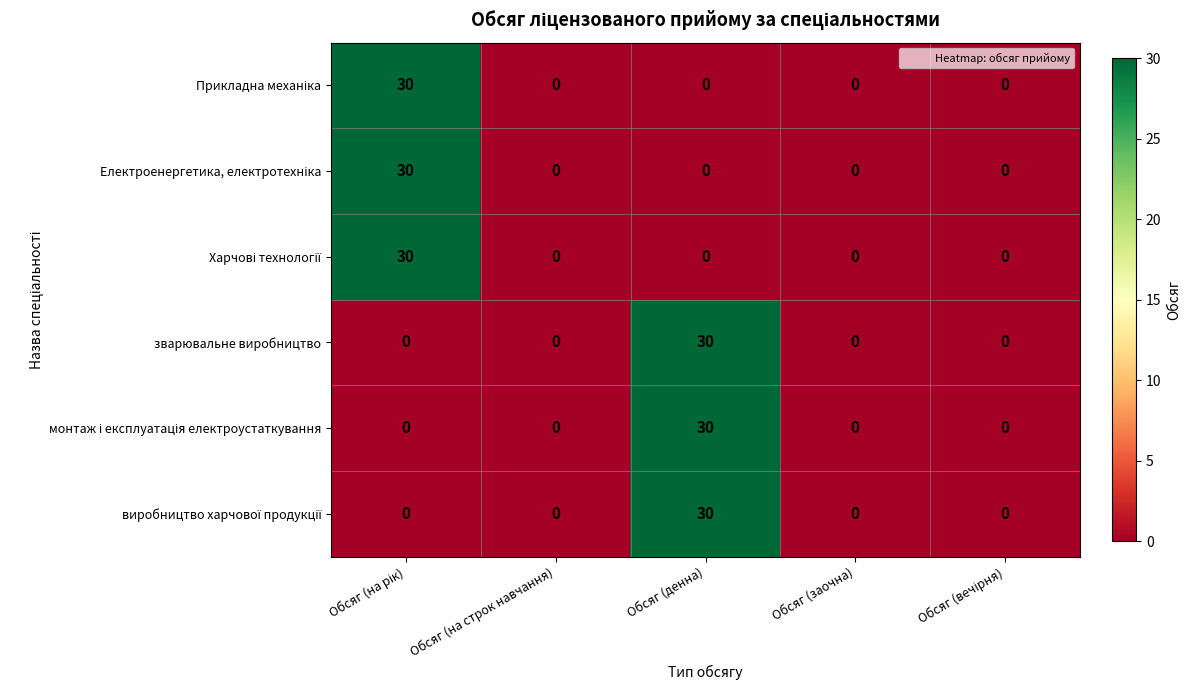

The value of зварювальне виробництво at Обсяг (заочна) is 14. True or false?

False